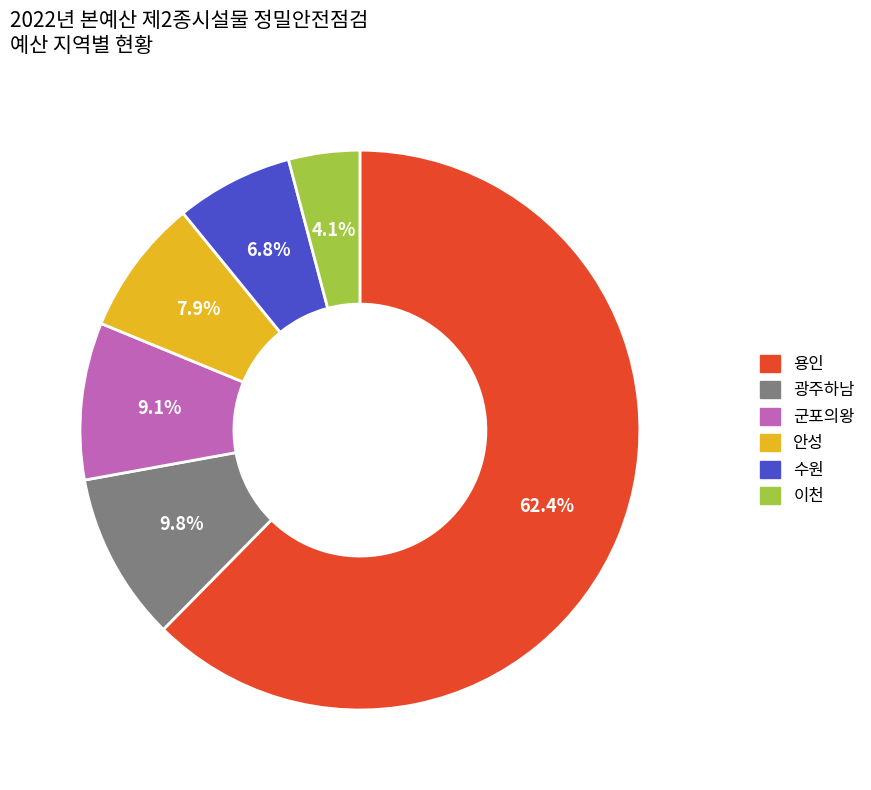

Does any single category account for the majority?

Yes